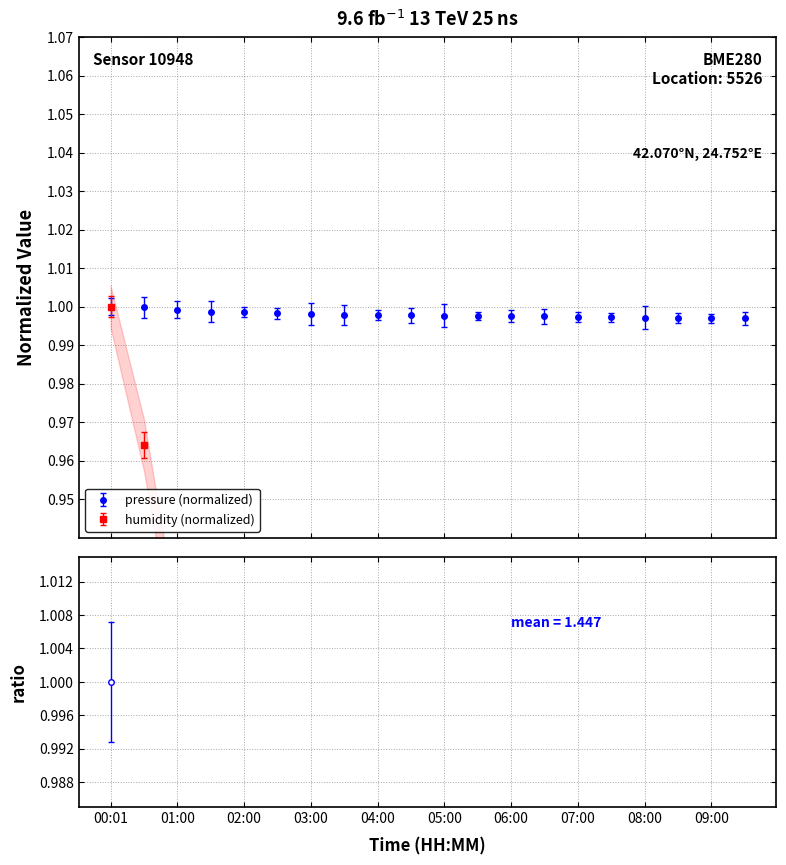

Rank the categories by temperature value from highest to lowest.

09:30, 09:00, 08:30, 08:00, 07:30, 07:00, 06:30, 06:00, 05:30, 05:00, 04:30, 04:00, 03:30, 03:00, 02:30, 02:00, 01:30, 01:00, 00:30, 00:01